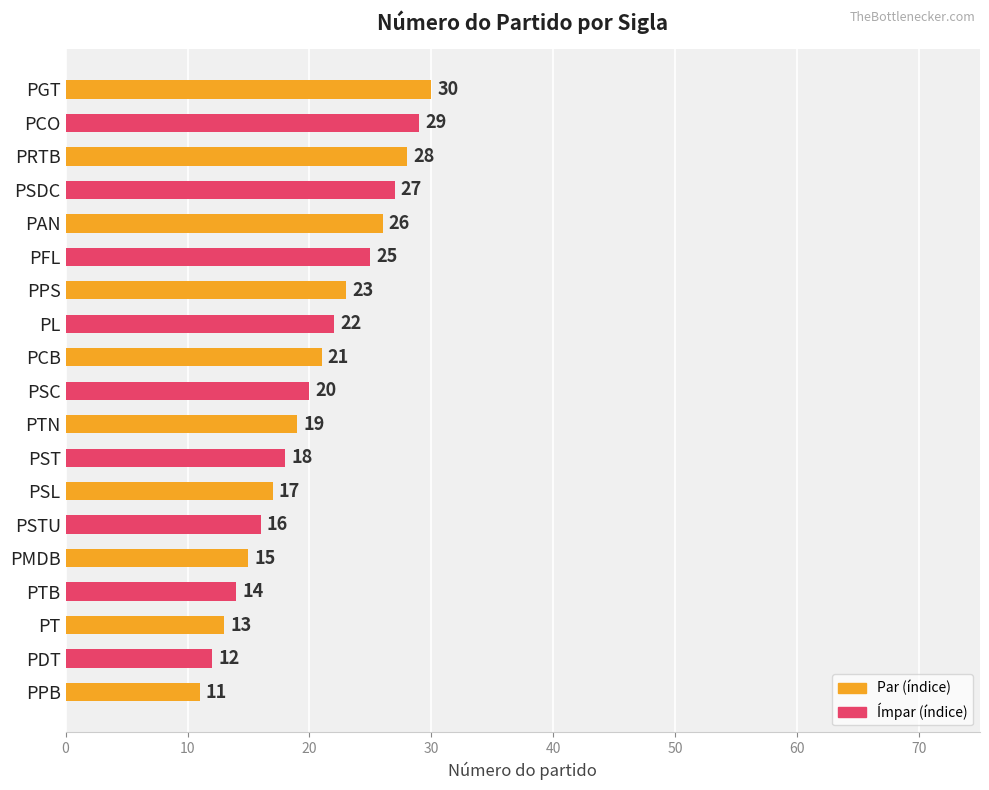

Approximately how many times larger is the value at PDT compared to PCB?

0.6